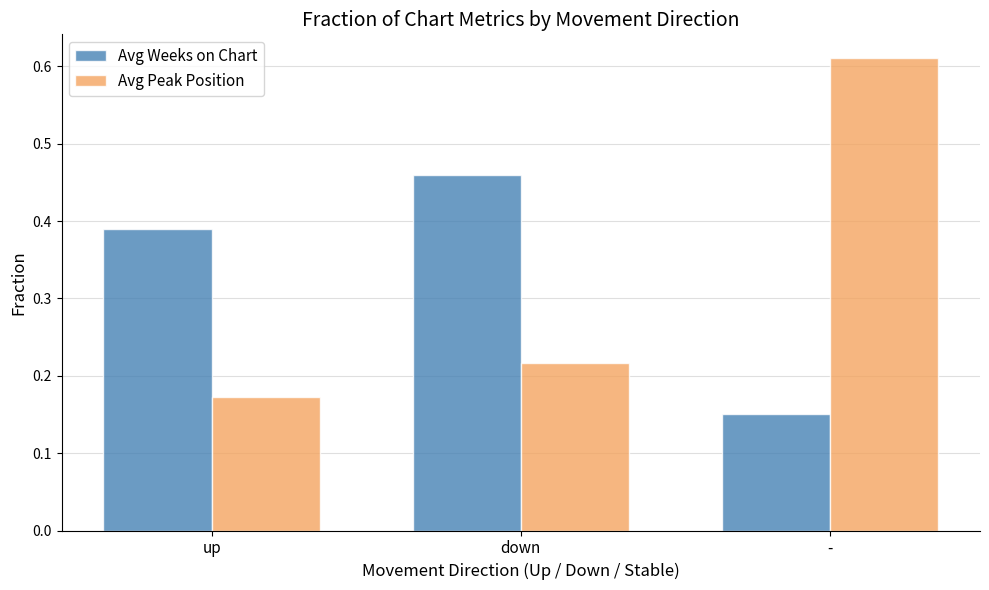

List the labels in order of Avg Weeks on Chart value, smallest first.

-, up, down